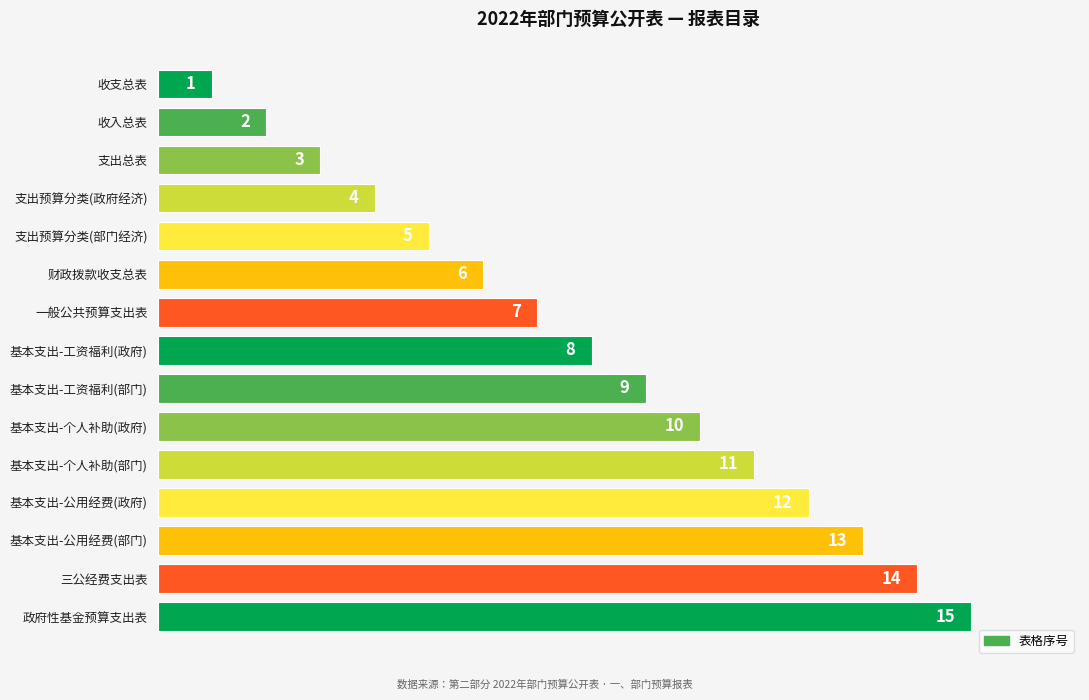

At which label is the value closest to 8?

基本支出-工资福利(政府)